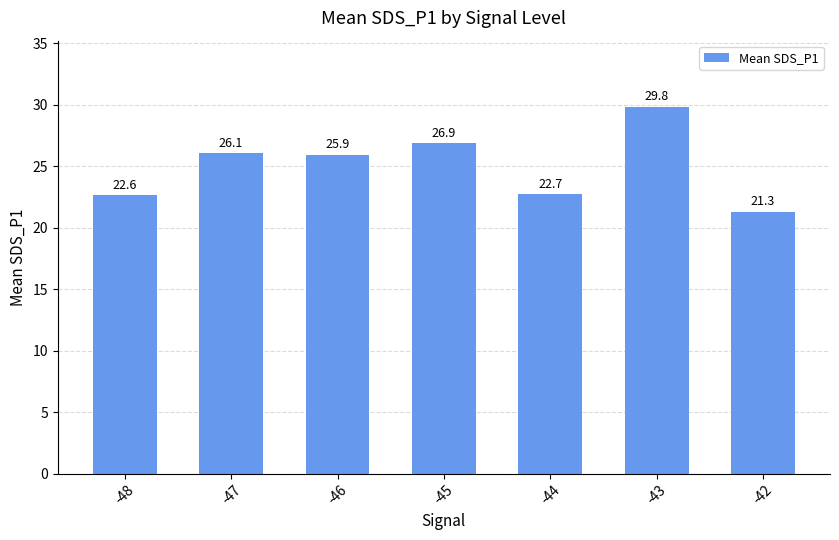

List the labels in order of value, largest first.

-43, -45, -47, -46, -44, -48, -42